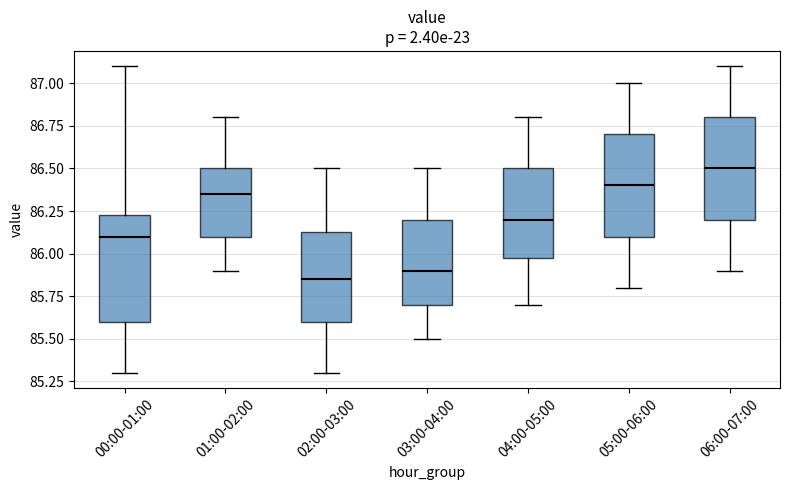

Which box has the highest median line?

06:00-07:00